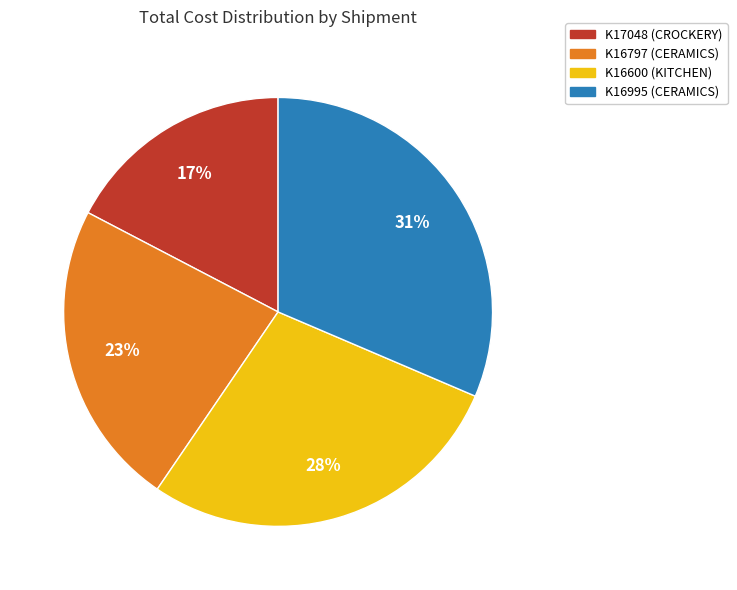

Is there a majority slice in this chart?

No